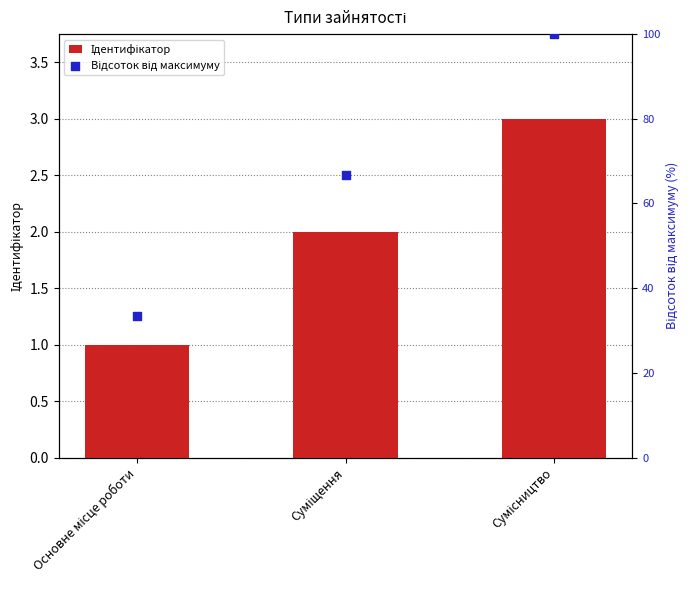

Is the value of Ідентифікатор at Сумісництво greater than the value of Відсоток від максимуму at Сумісництво?

No